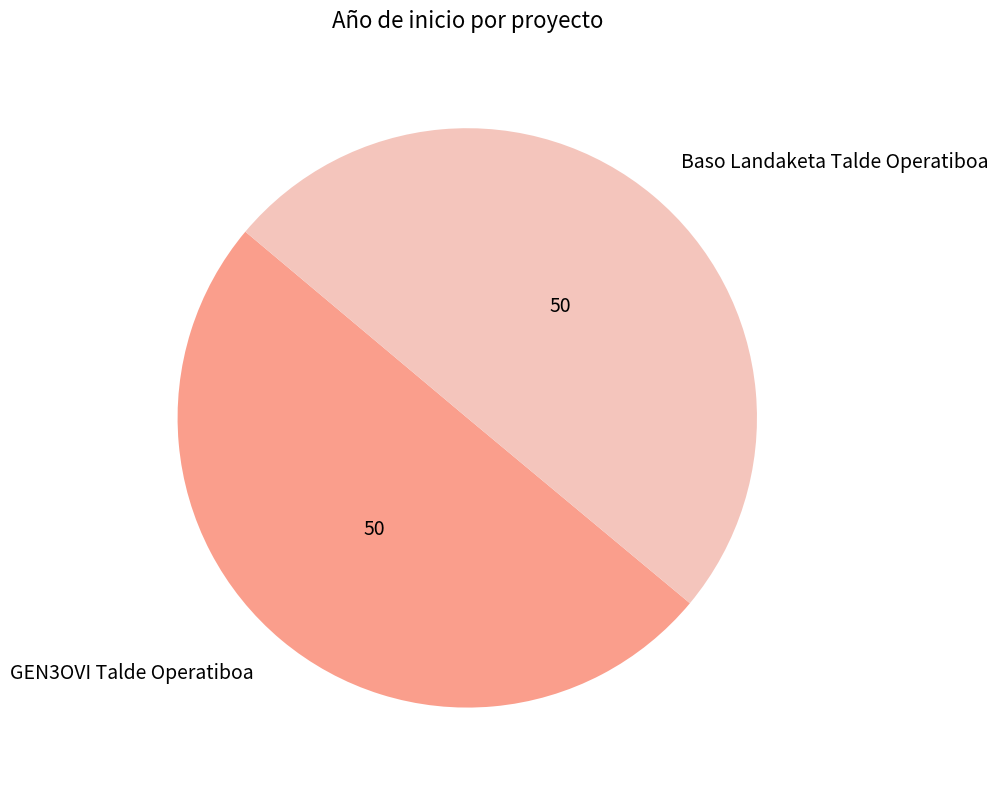

Is the sum of GEN3OVI Talde Operatiboa and Baso Landaketa Talde Operatiboa greater than half?

Yes